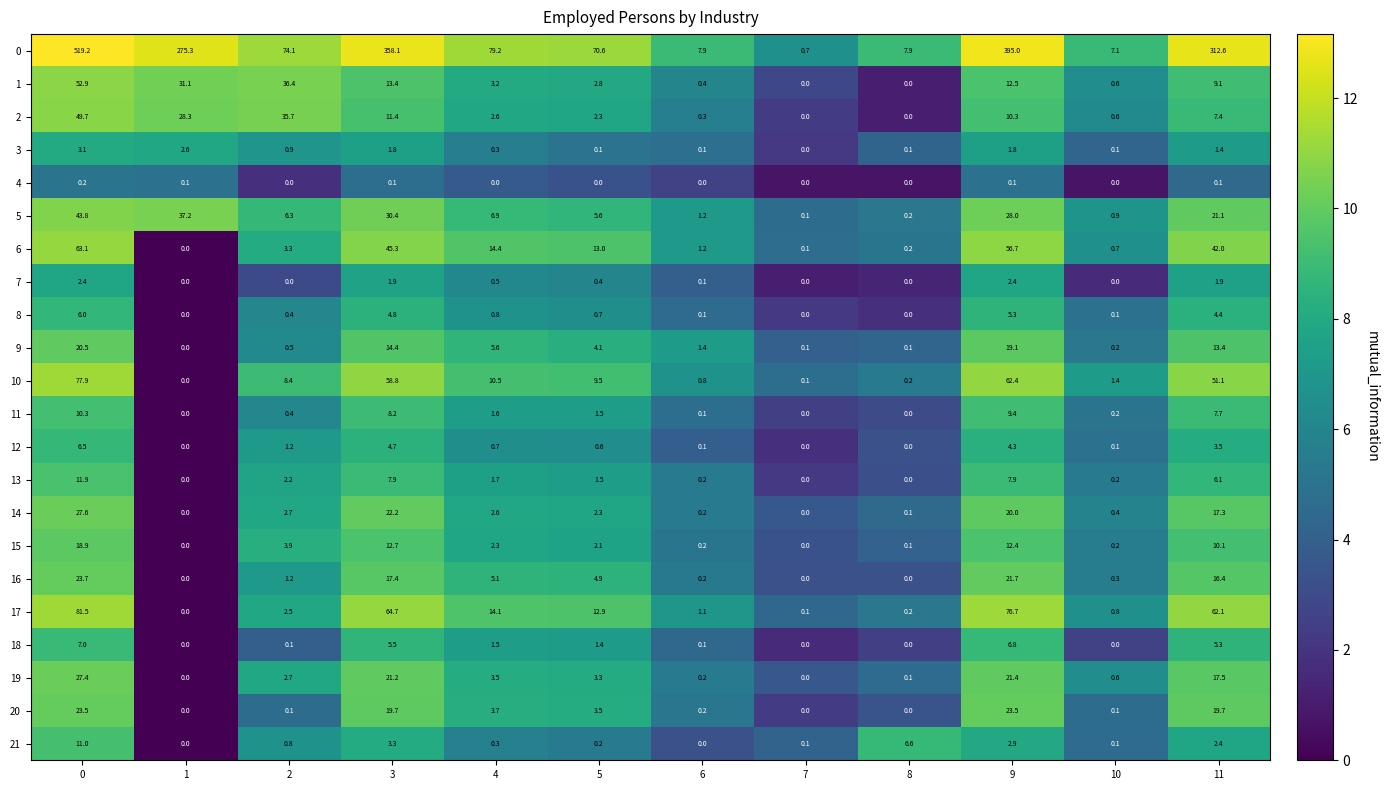

The 20 series shows 19.7 at 11. True or false?

True